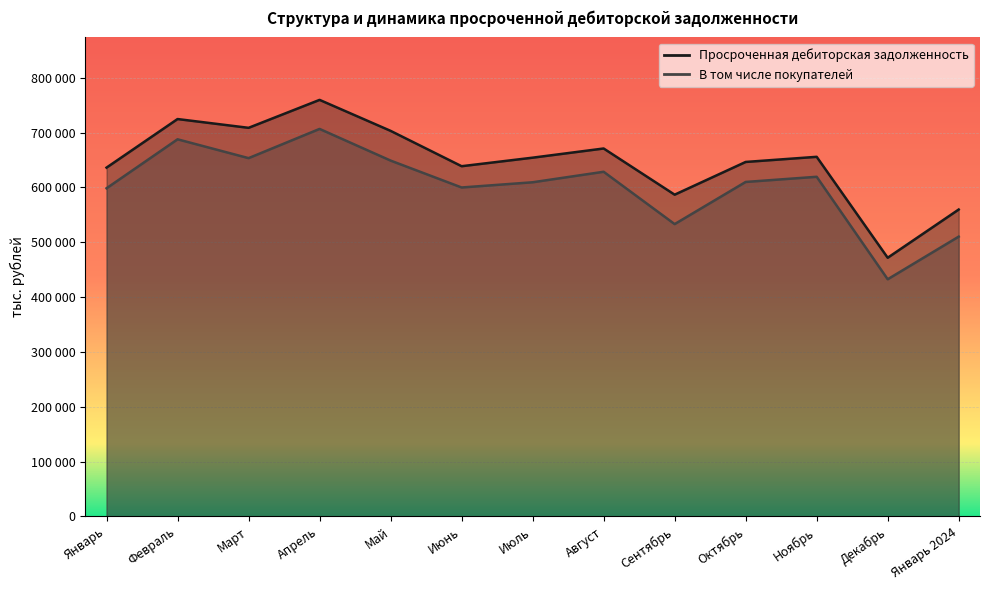

What is the difference between the maximum and second lowest values in the Просроченная дебиторская задолженность series?

200006